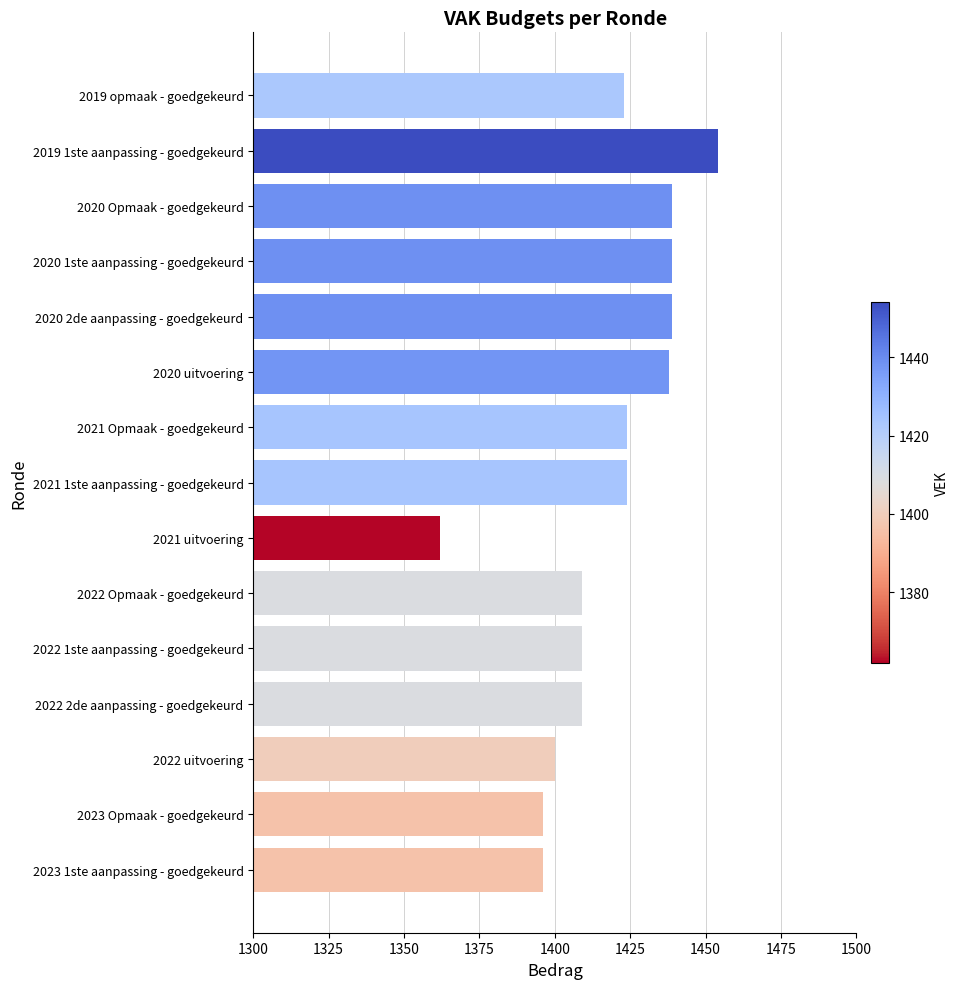

Reading bottom to top, list all the values displayed in this chart.

1396	1396	1400	1409	1409	1409	1362	1424	1424	1438	1439	1439	1439	1454	1423